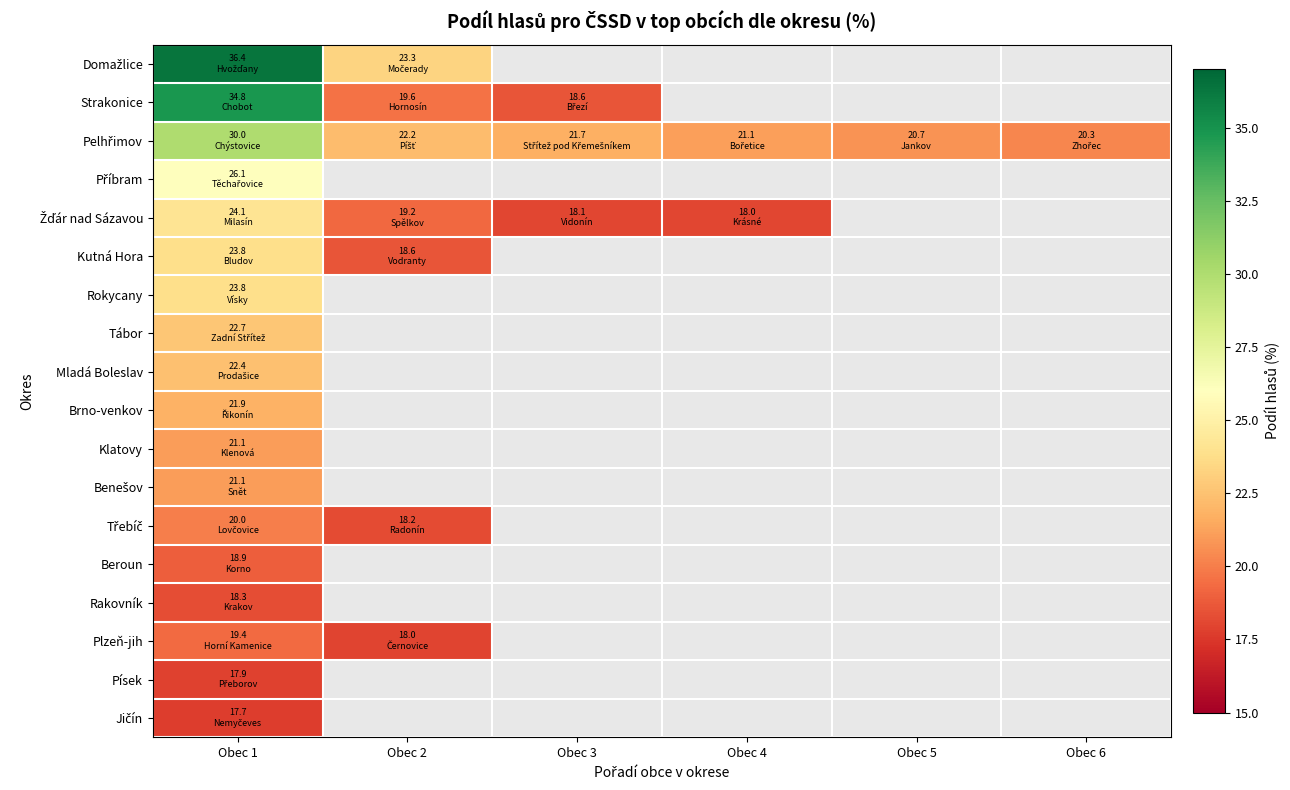

At which label is Plzeň-jih closest to 18?

Obec 2